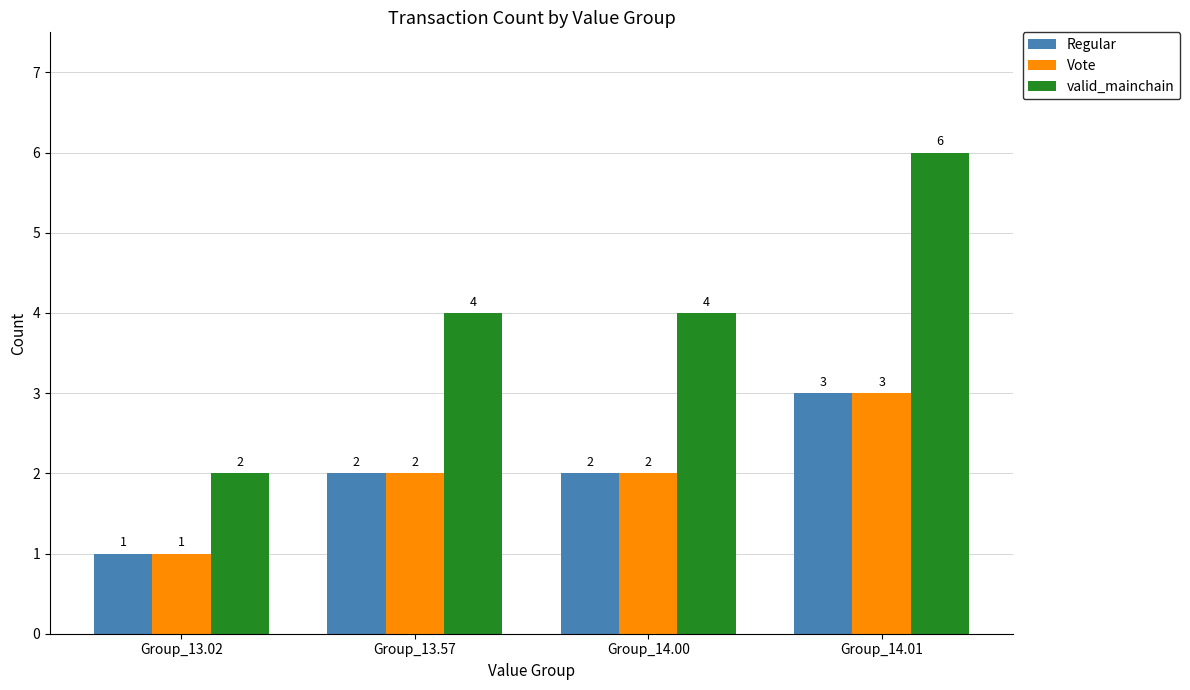

How many bars are there in total?

12